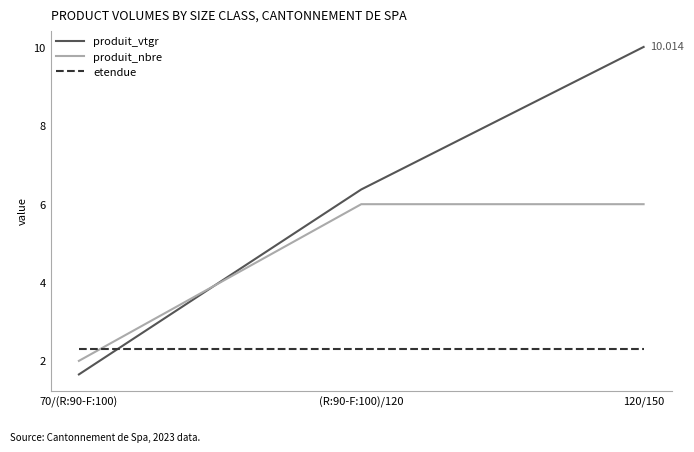

Is the value of etendue at 70/(R:90-F:100) greater than the value of produit_nbre at 120/150?

No